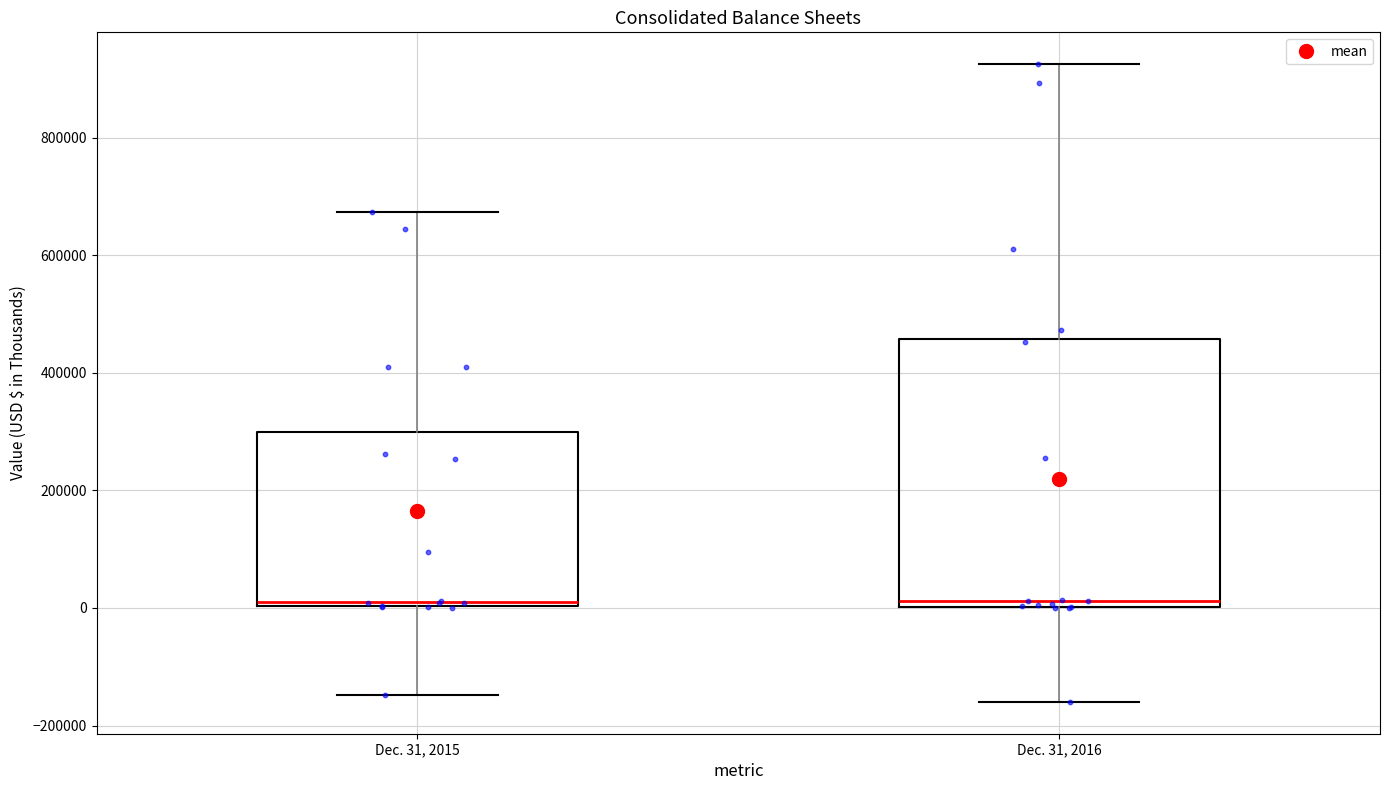

Which box is the tallest, from its lower edge to its upper edge?

Dec. 31, 2016